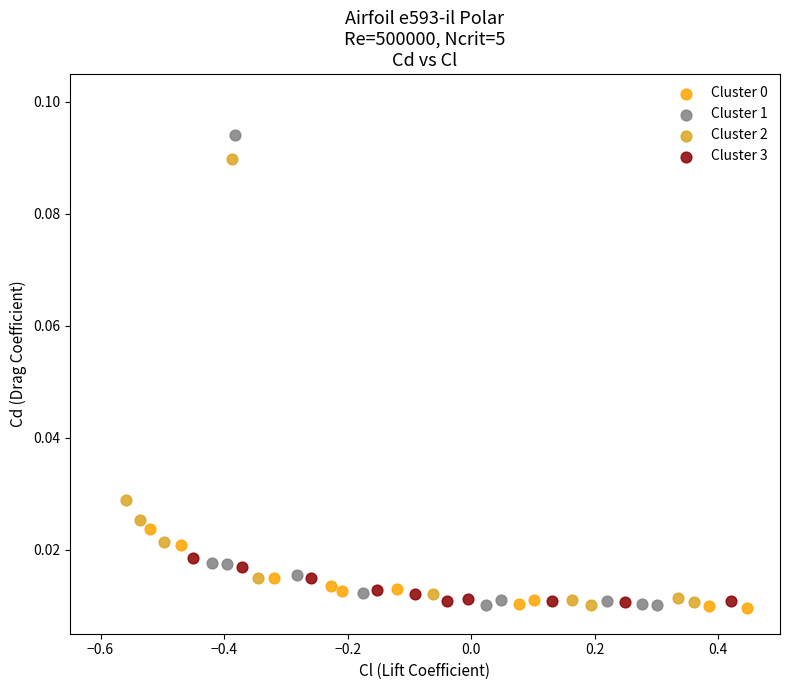

Which series contains the highest Y value?

Cluster 1